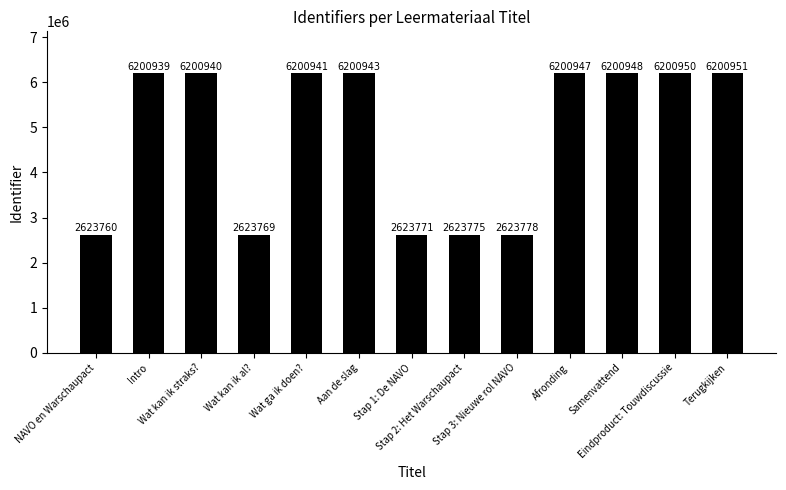

Approximately how many times larger is the value at Intro compared to Afronding?

1.0